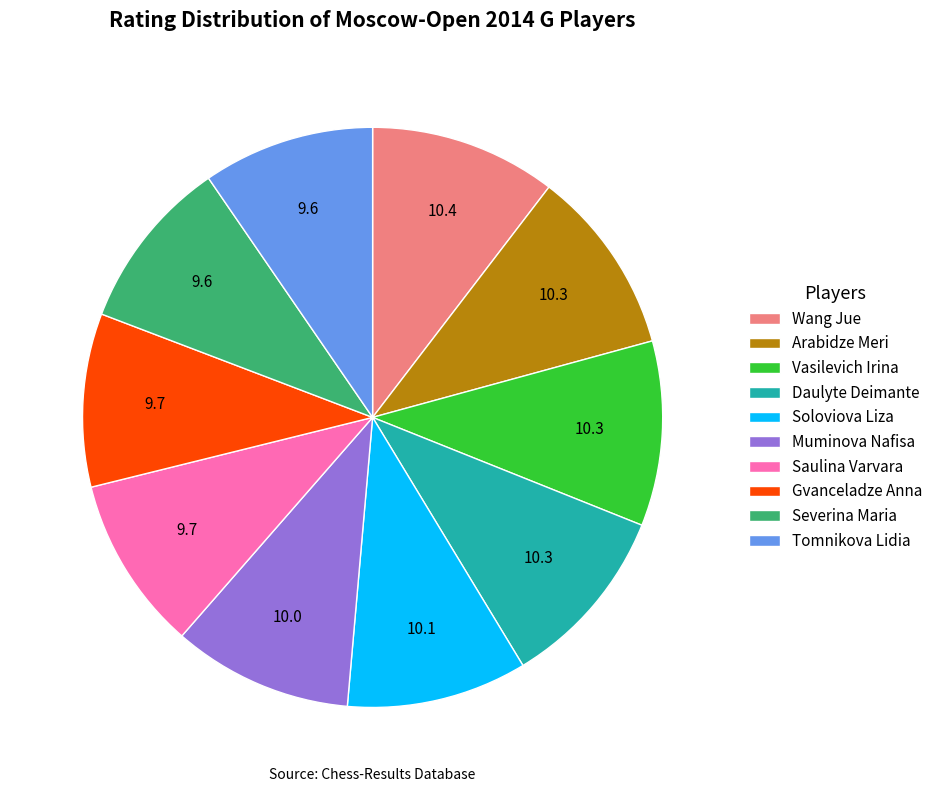

True or false: Soloviova Liza accounts for 1% of the total.

False